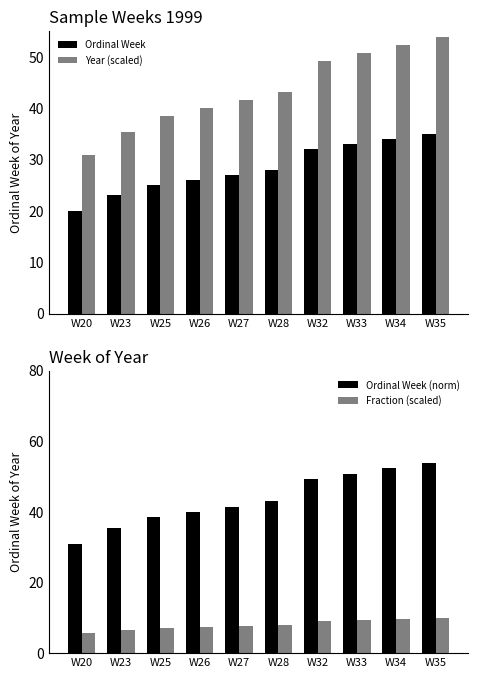

Reading right to left, extract all data points from this chart.

Ordinal Week: W35=35.0	W34=34.0	W33=33.0	W32=32.0	W28=28.0	W27=27.0	W26=26.0	W25=25.0	W23=23.0	W20=20.0
Year (scaled): W35=53.8	W34=52.3	W33=50.8	W32=49.2	W28=43.1	W27=41.5	W26=40.0	W25=38.5	W23=35.4	W20=30.8
Ordinal Week (norm): W35=53.8	W34=52.3	W33=50.8	W32=49.2	W28=43.1	W27=41.5	W26=40.0	W25=38.5	W23=35.4	W20=30.8
Fraction (scaled): W35=10.0	W34=9.7	W33=9.4	W32=9.1	W28=8.0	W27=7.7	W26=7.4	W25=7.1	W23=6.6	W20=5.7